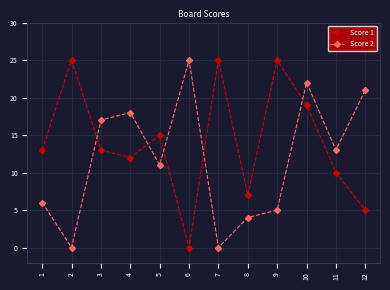

What is the highest value of the Score 2 series?

25